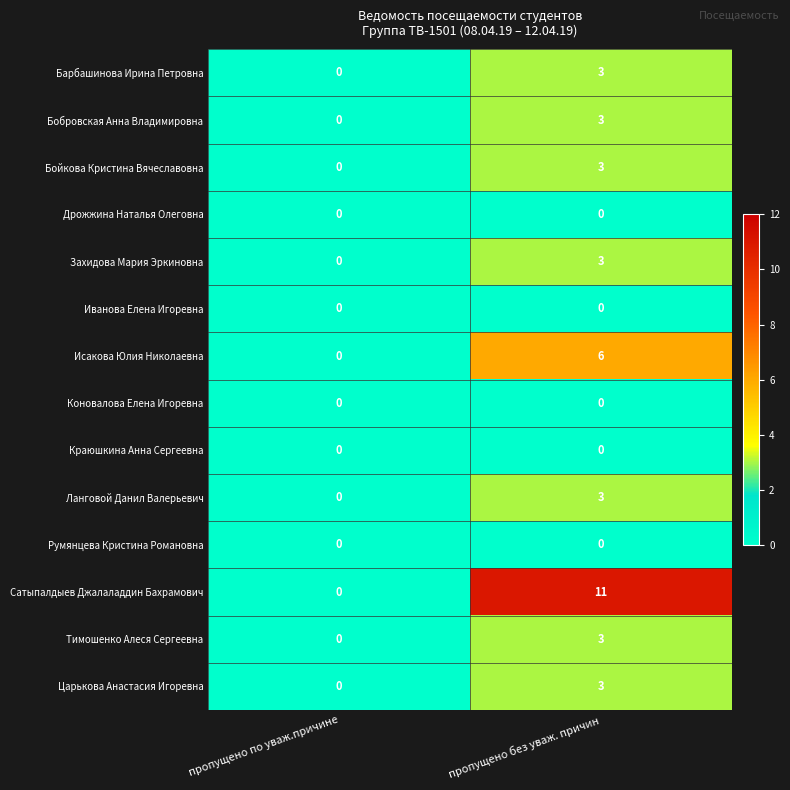

Which series has the largest total across all categories?

Сатыпалдыев Джалаладдин Бахрамович